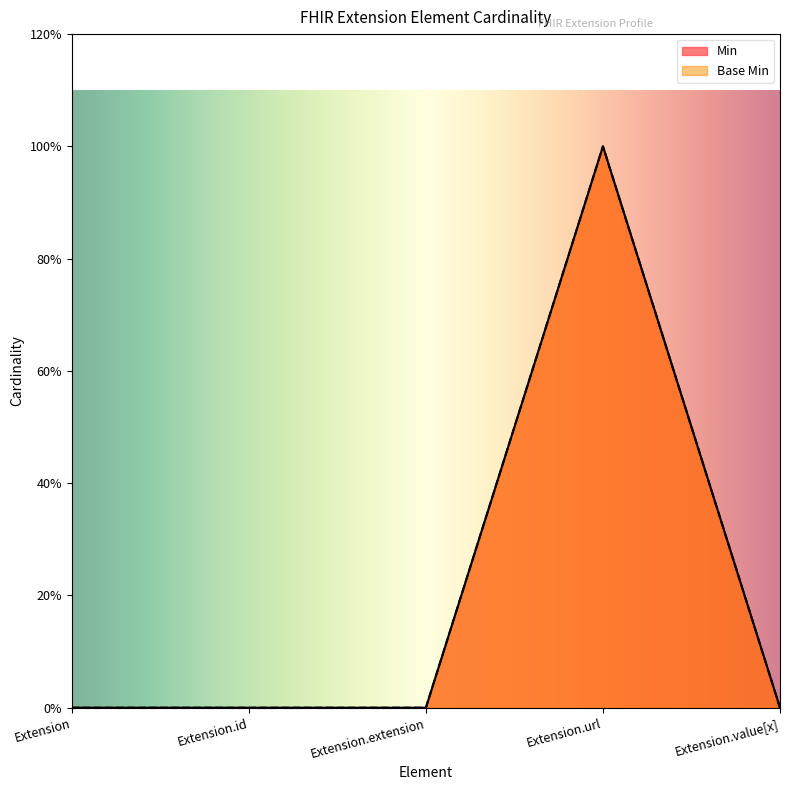

What is the maximum value for Min?

1